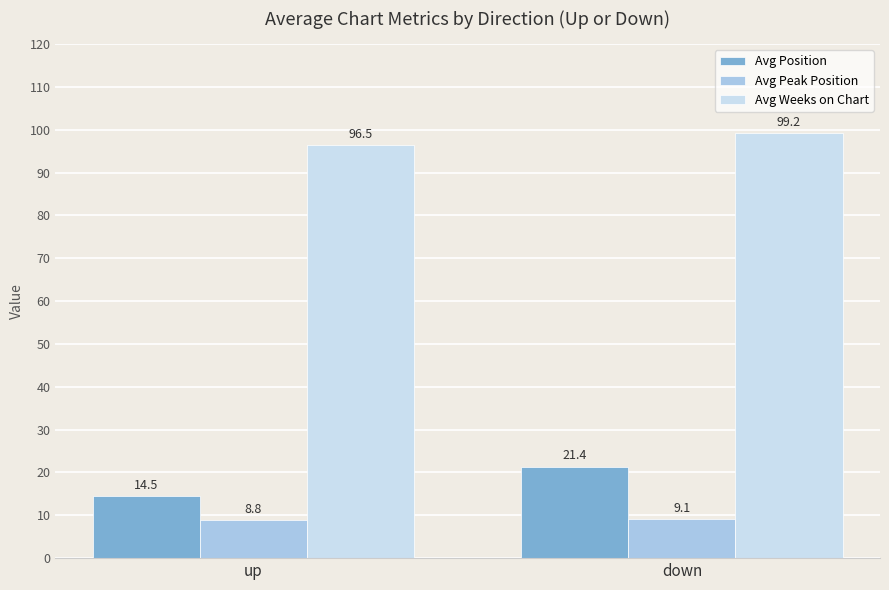

List the labels in order of Avg Position value, smallest first.

up, down